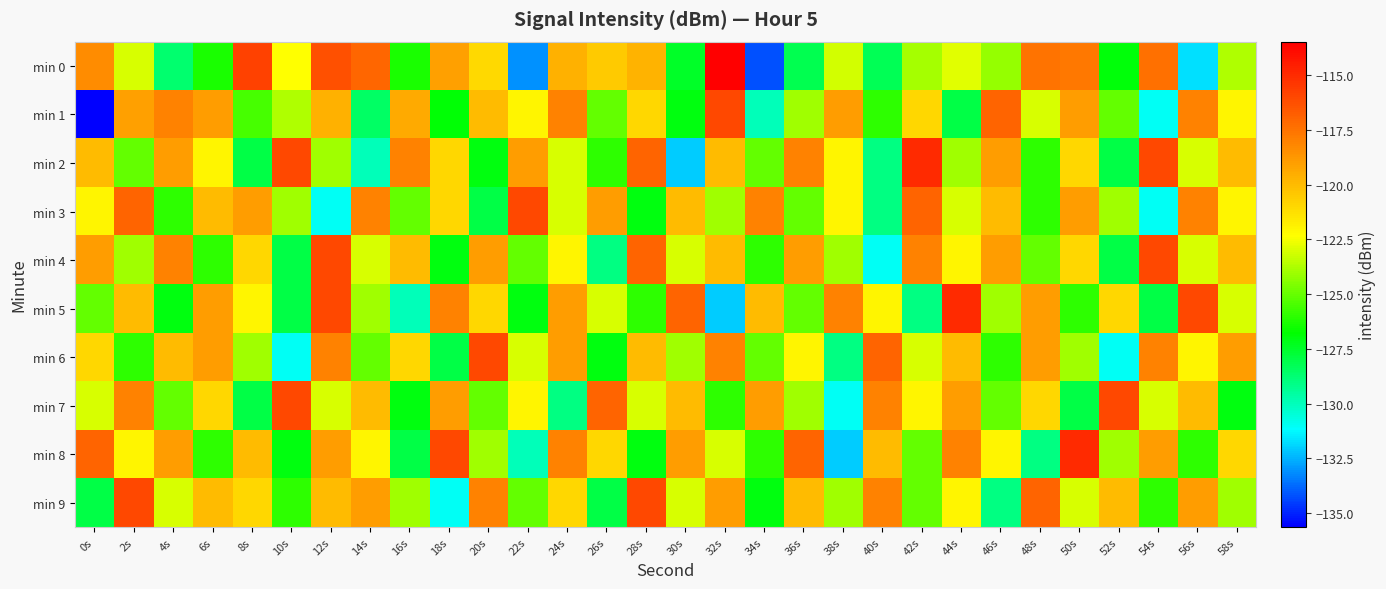

How many series are shown in this chart?

10